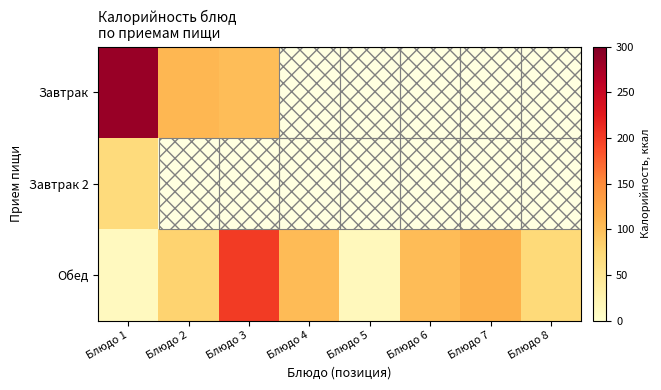

Which series has the largest total across all categories?

Обед